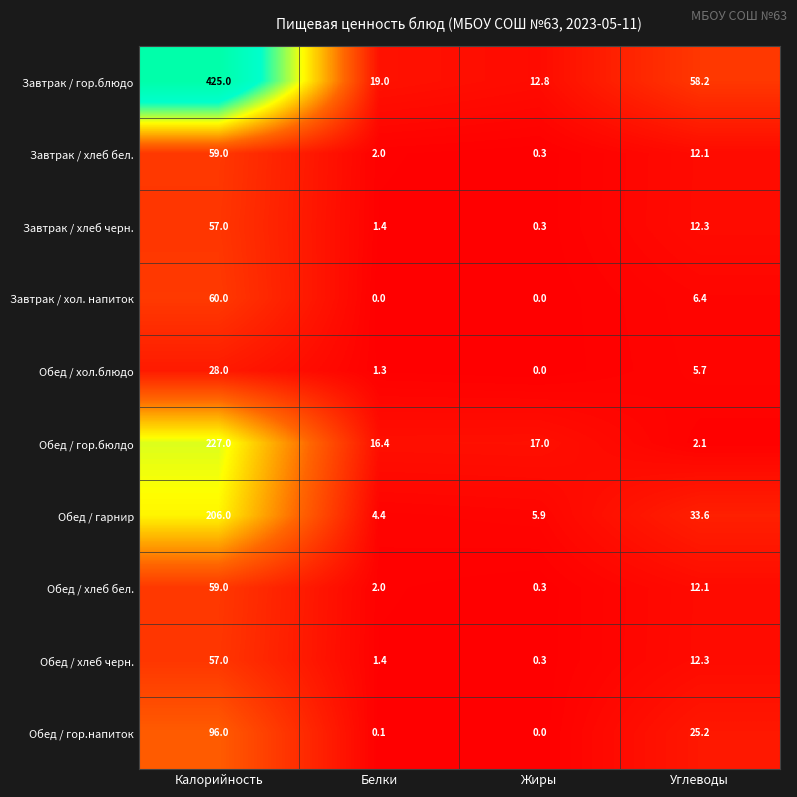

At which label is Обед / хлеб бел. closest to 29?

Углеводы